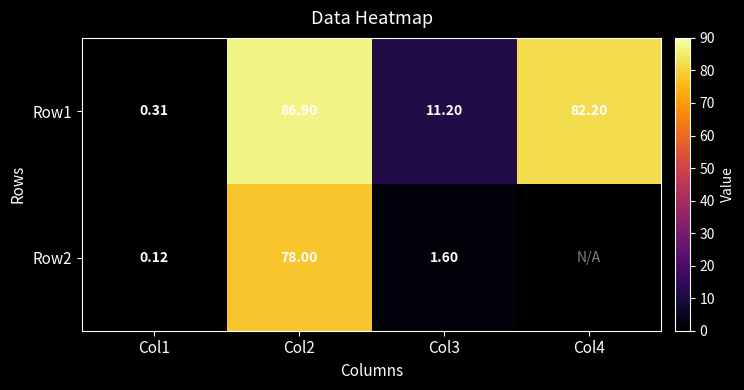

What is the greatest value displayed?

86.9